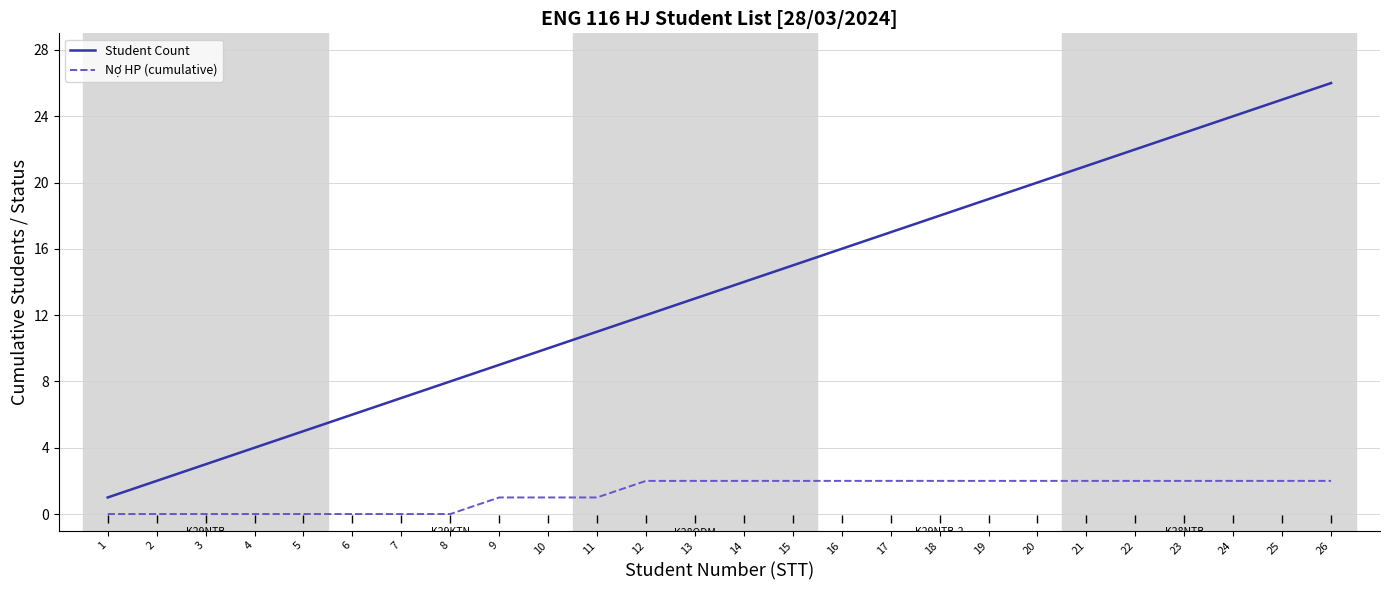

Which category has the highest value in the Student Count series?

26